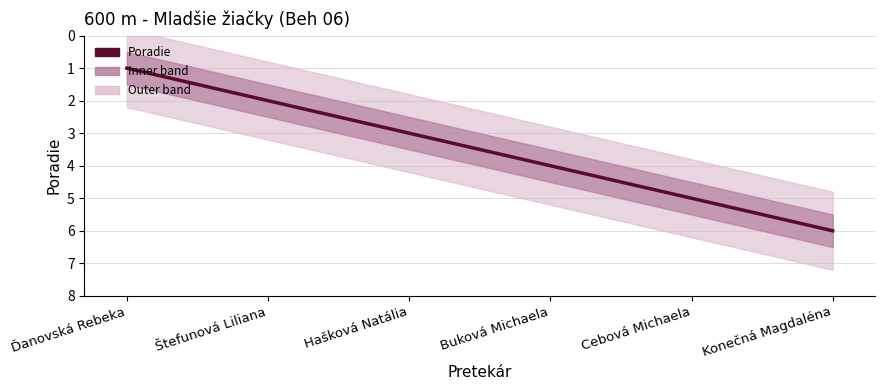

What is the difference between the values at Ďanovská Rebeka and Cebová Michaela?

4